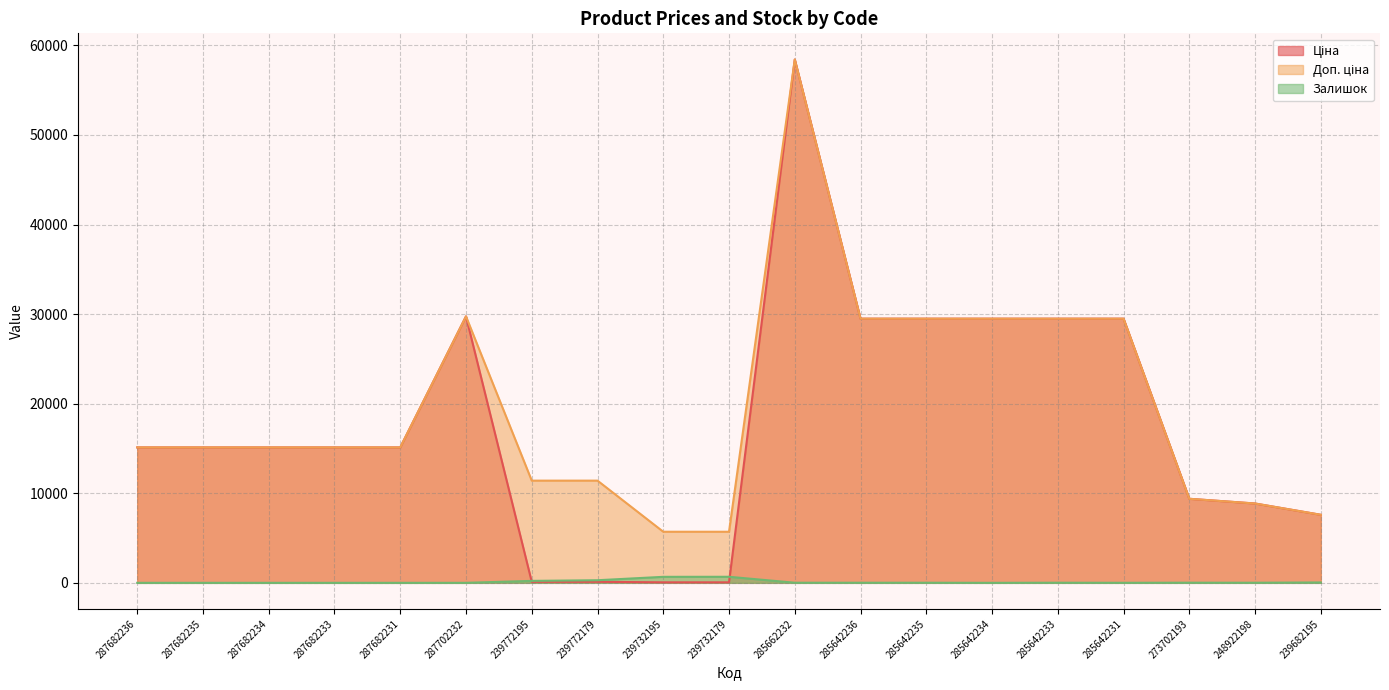

True or false: Доп. ціна and Залишок cross at least once.

False